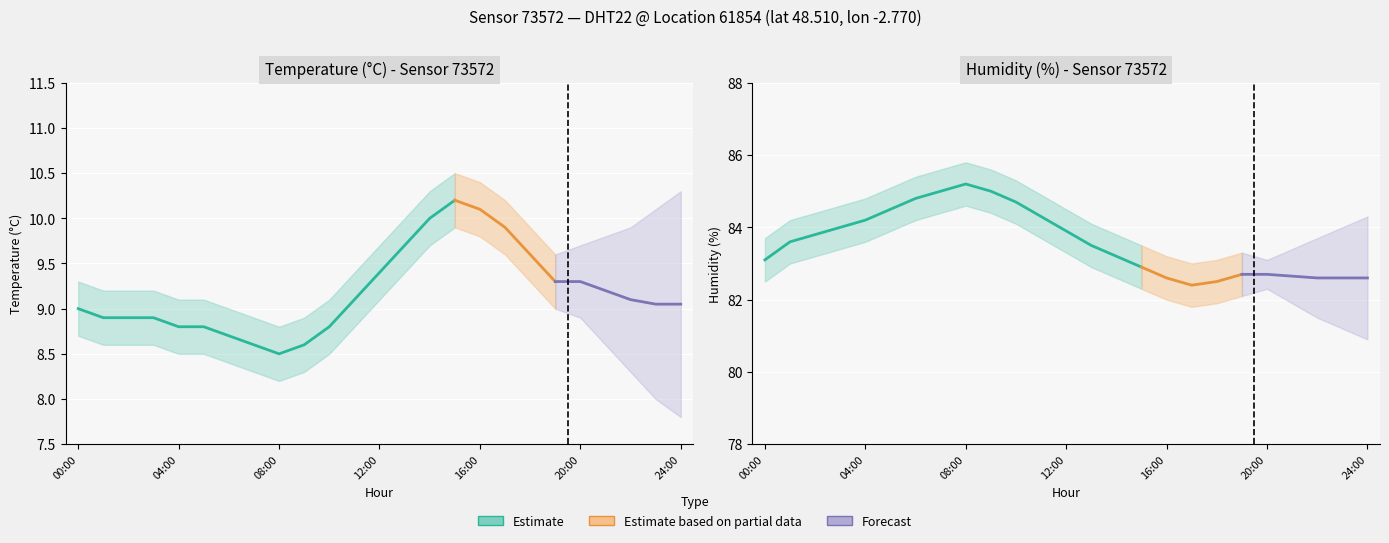

Which category has the lowest value across all series?

08:00